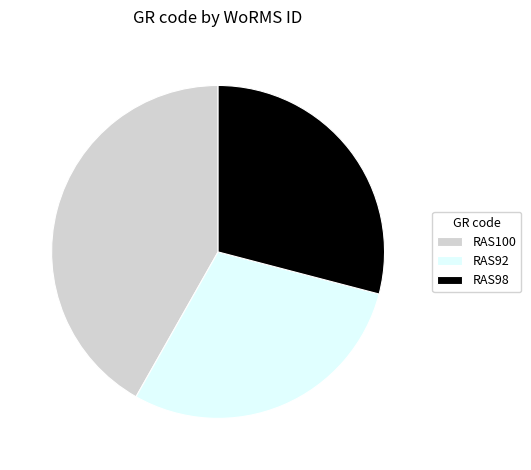

What is the largest slice in the pie chart?

RAS100